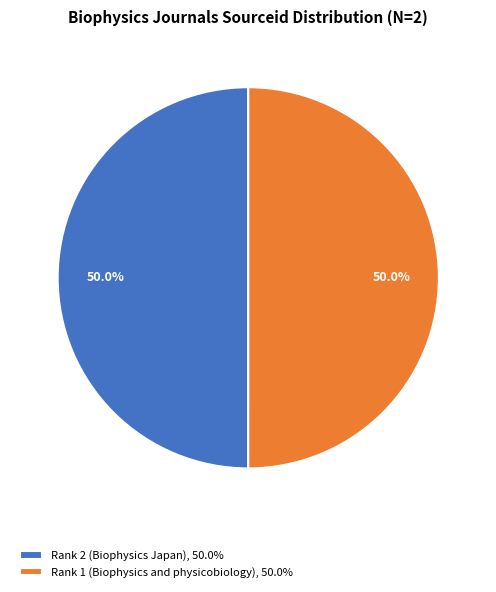

What is the ratio of the value at Rank 2 (Biophysics Japan), 50.0% to the value at Rank 1 (Biophysics and physicobiology), 50.0%?

1.0